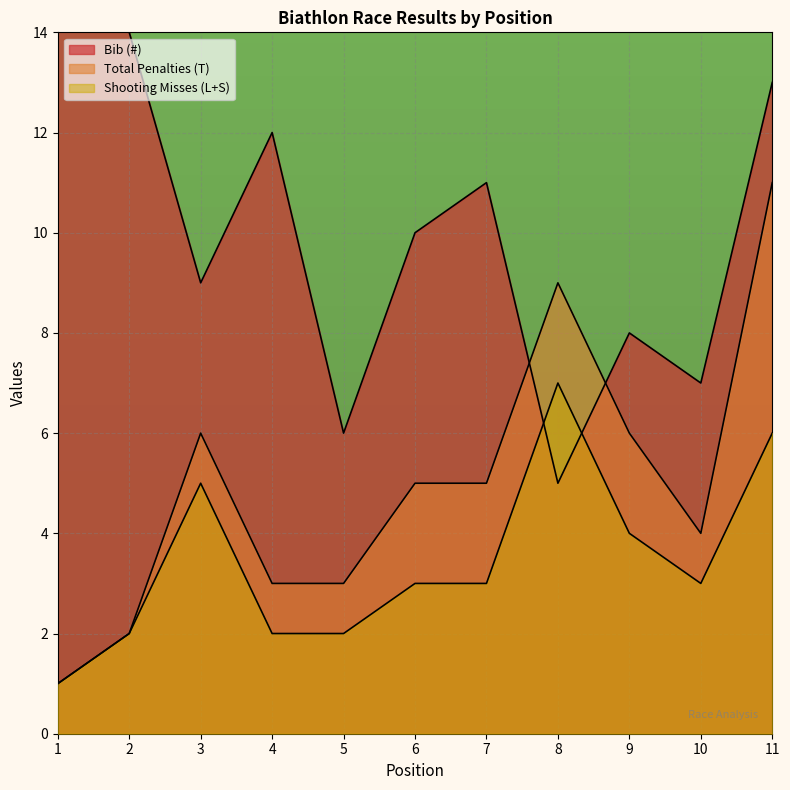

At 4, list the series in order from largest to smallest.

Bib (#), Total Penalties (T), Shooting Misses (L+S)